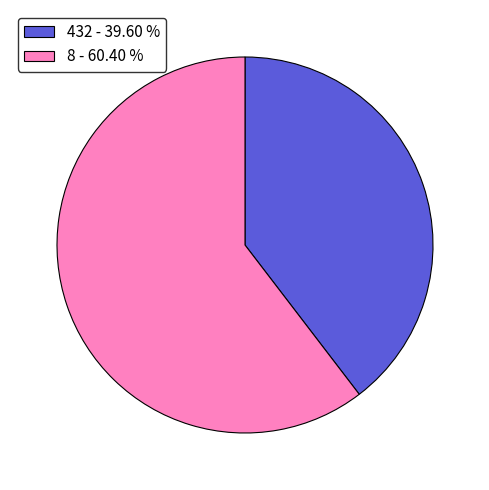

Does 8 - 60.40 % represent more than half of the total?

Yes